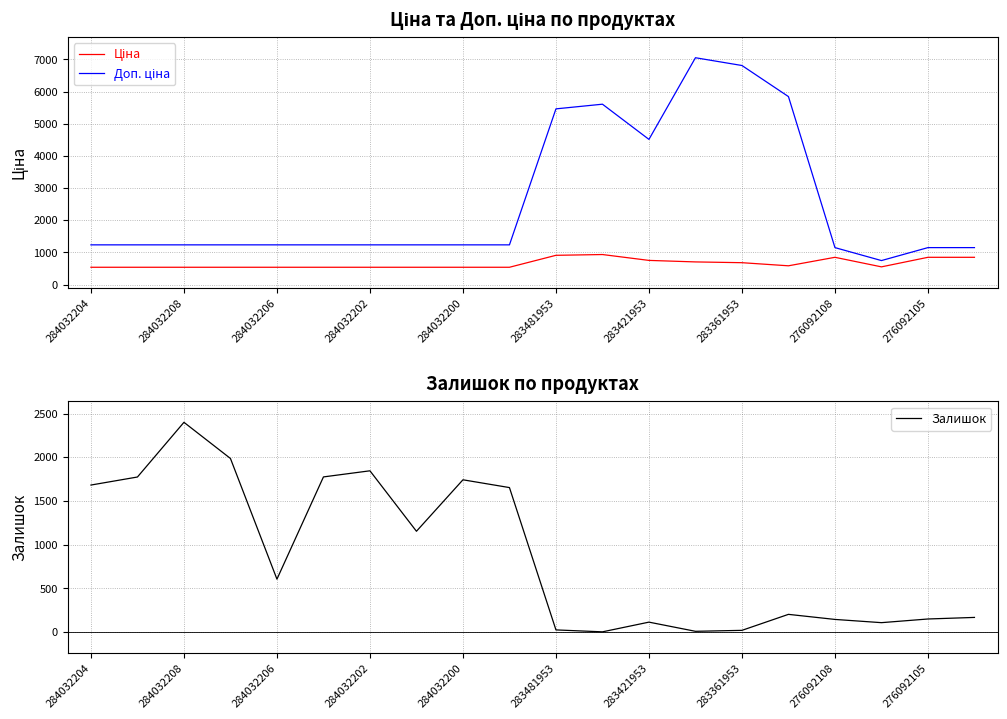

The Залишок series shows 5.6 at 13. True or false?

False